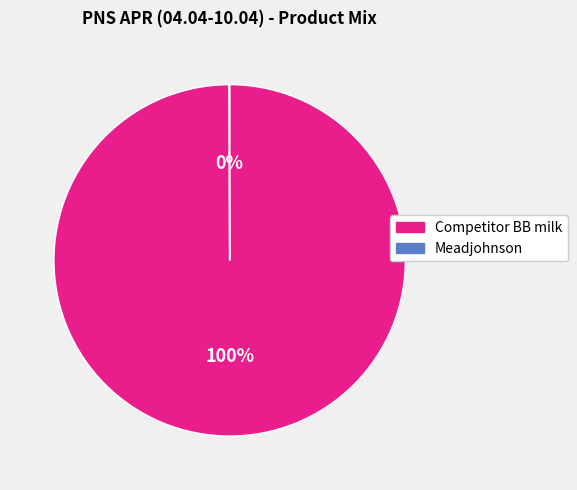

What is the largest slice in the pie chart?

Competitor BB milk